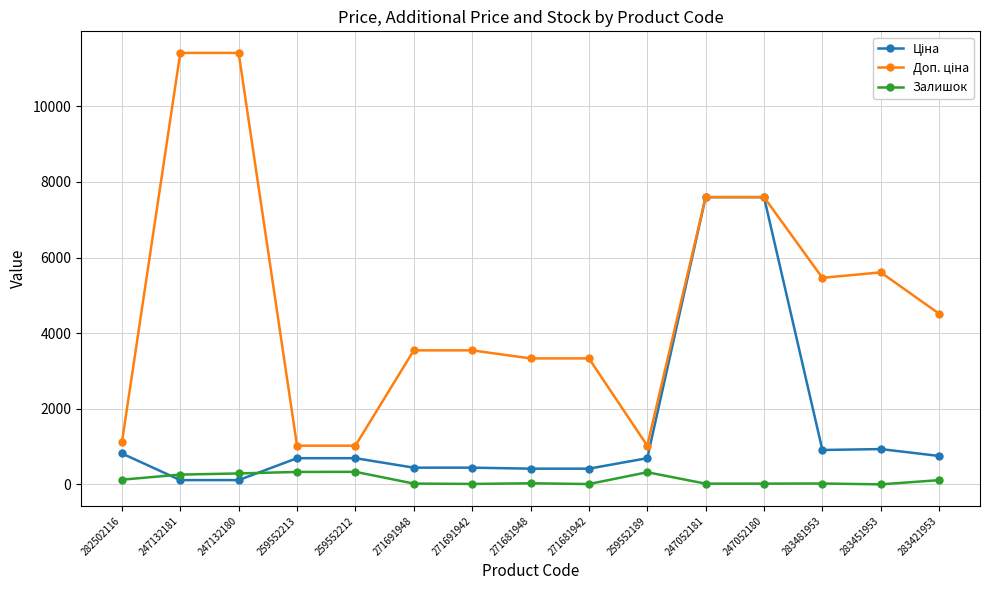

What is the smallest value displayed?

2.0